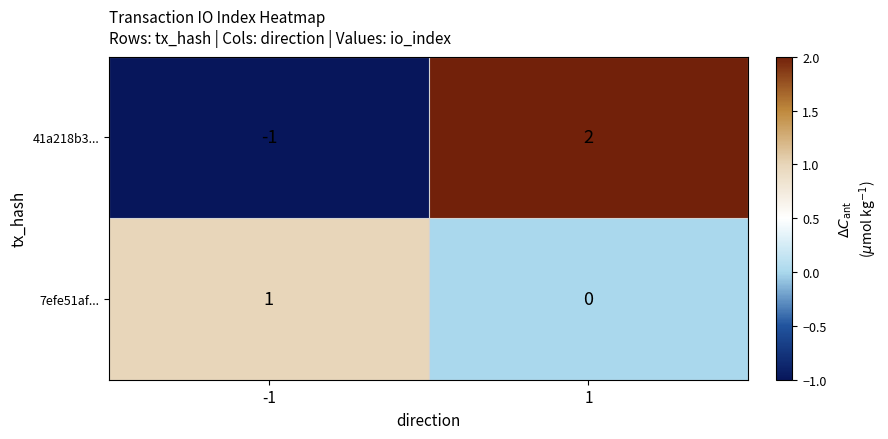

Which series has the largest range (max minus min)?

41a218b3...